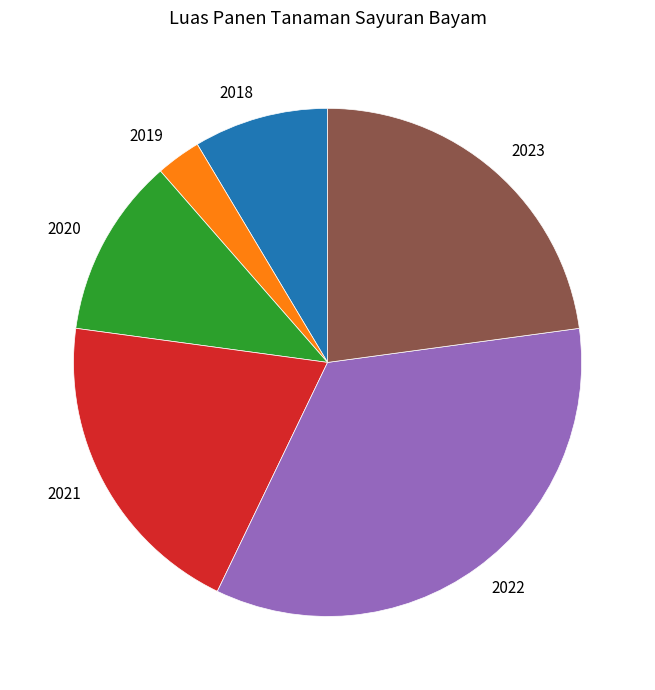

What is the largest slice in the pie chart?

2022